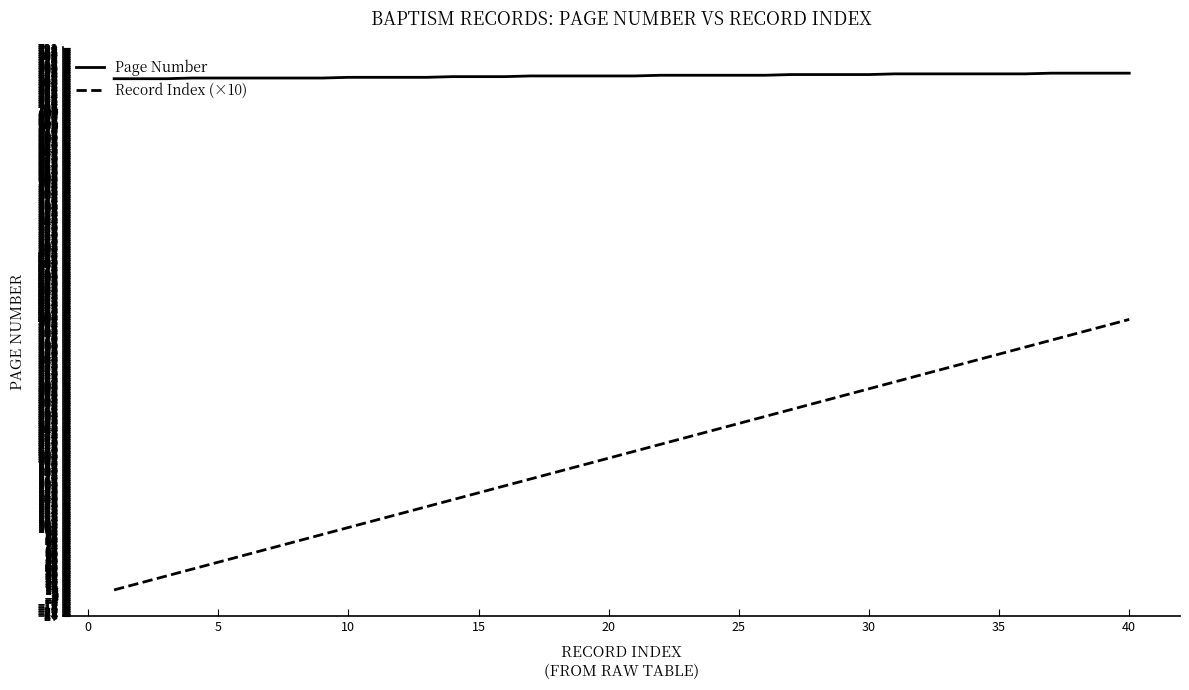

At how many categories does at least one series exceed 54?

39